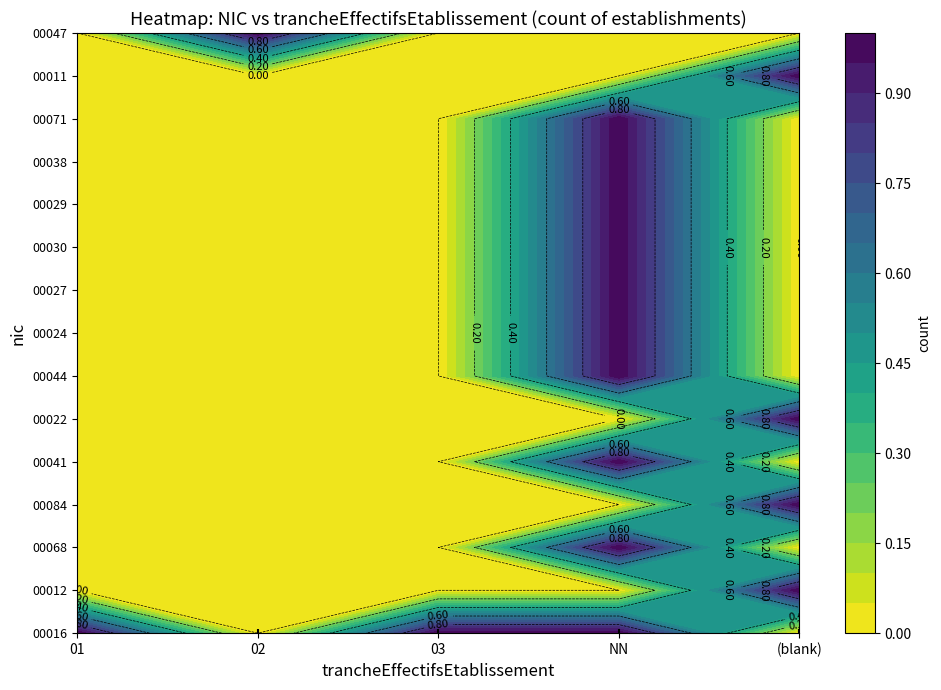

Reading left to right, extract all data points from this chart.

00016: 1	0	1	1	0
00012: 0	0	0	0	1
00068: 0	0	0	1	0
00084: 0	0	0	0	1
00041: 0	0	0	1	0
00022: 0	0	0	0	1
00044: 0	0	0	1	0
00024: 0	0	0	1	0
00027: 0	0	0	1	0
00030: 0	0	0	1	0
00029: 0	0	0	1	0
00038: 0	0	0	1	0
00071: 0	0	0	1	0
00011: 0	0	0	0	1
00047: 0	1	0	0	0